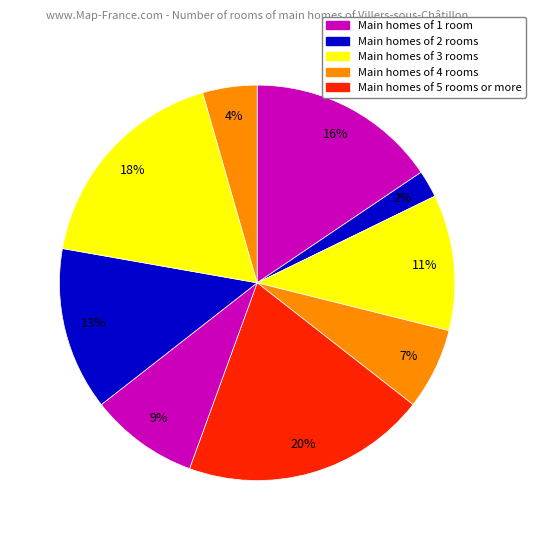

Count the number of slices in the pie.

9